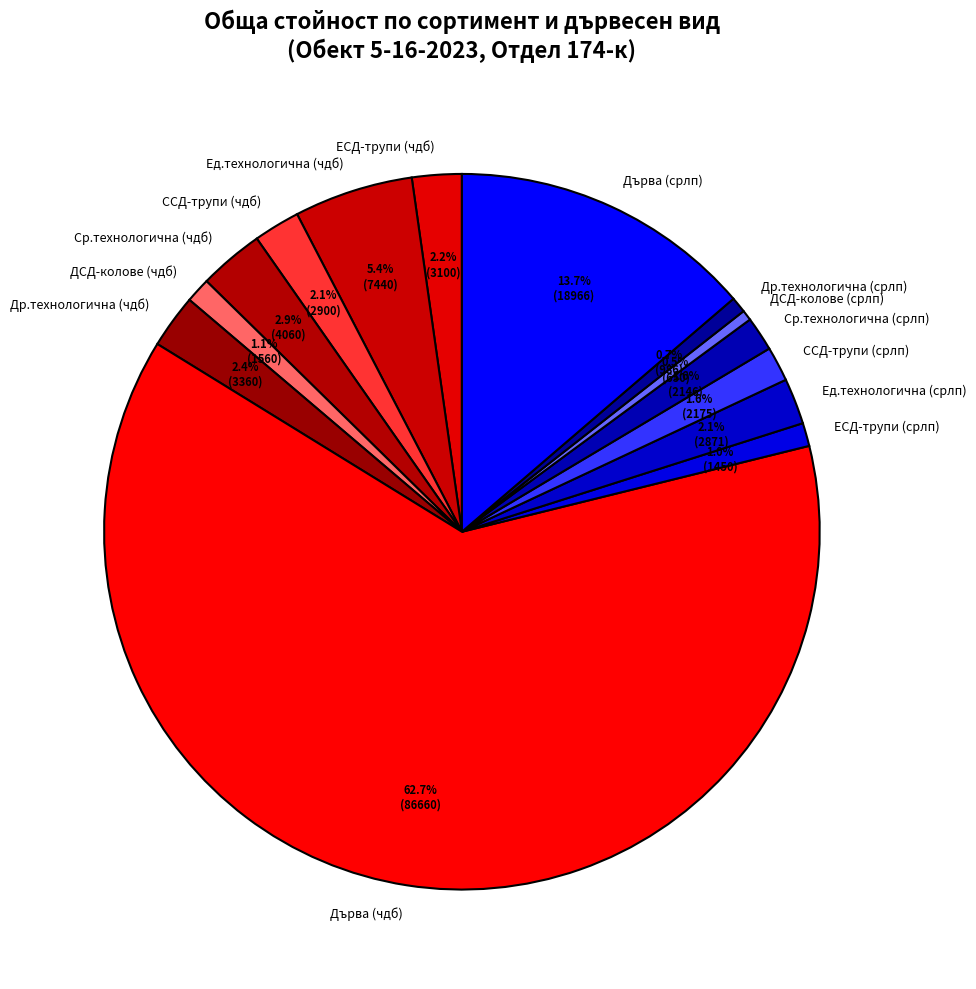

To the nearest percent, what is the difference between the largest and smallest slice percentages?

62%